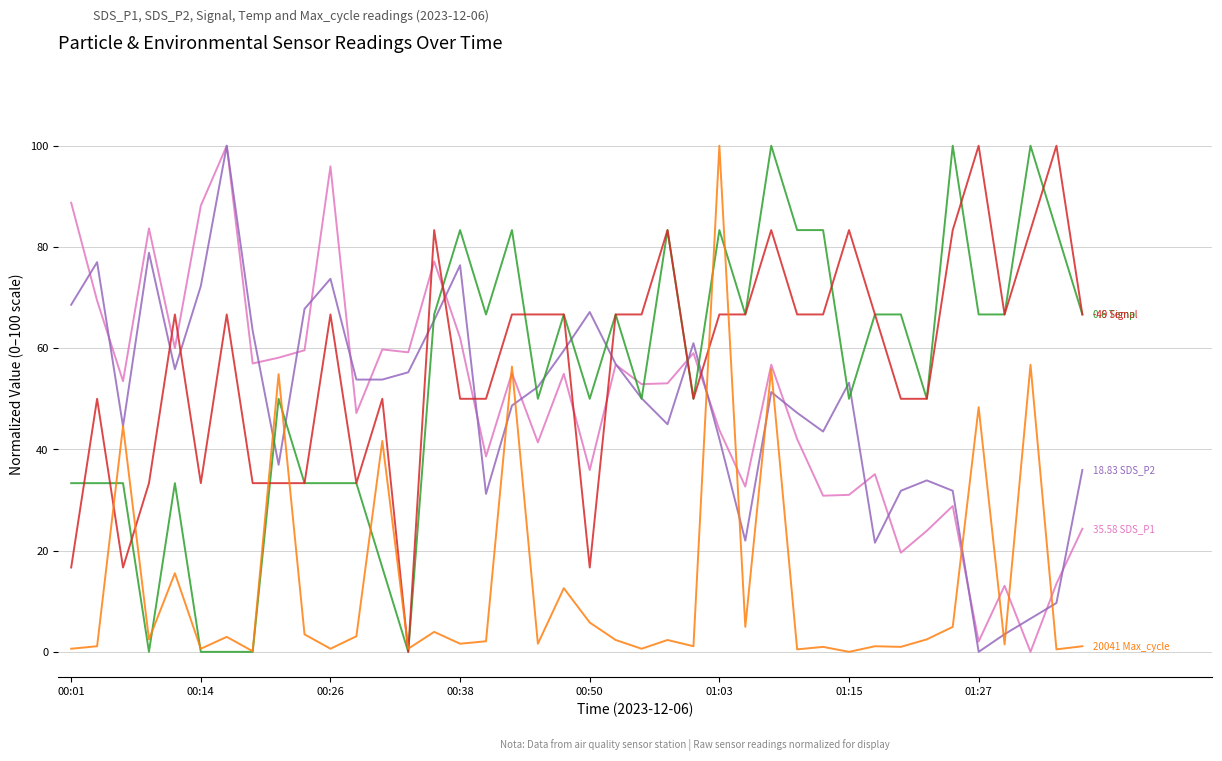

What is the greatest value displayed?

100.0